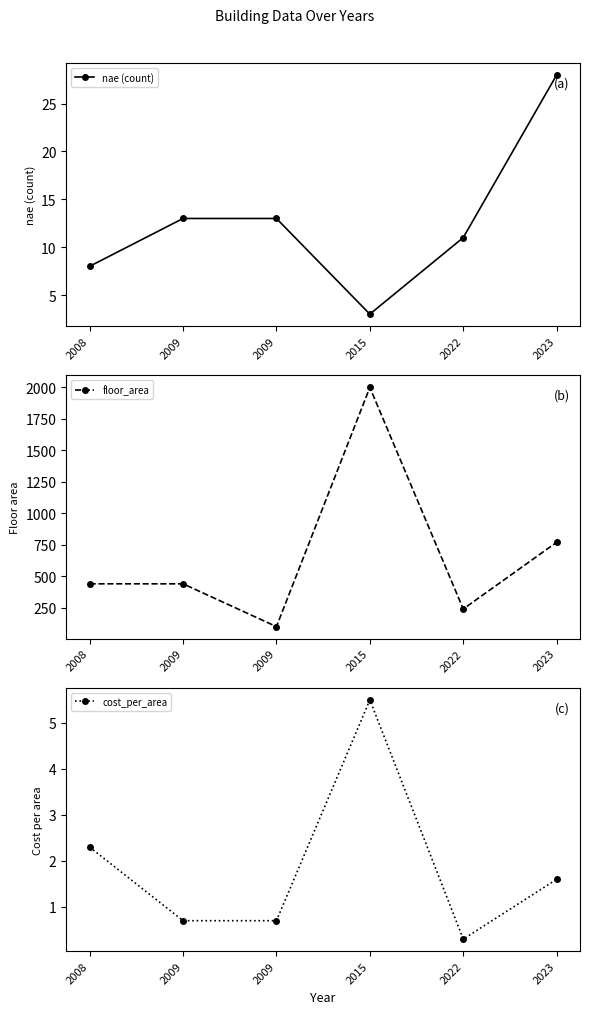

What is the difference between the second highest and minimum values in the cost_per_area series?

2.0